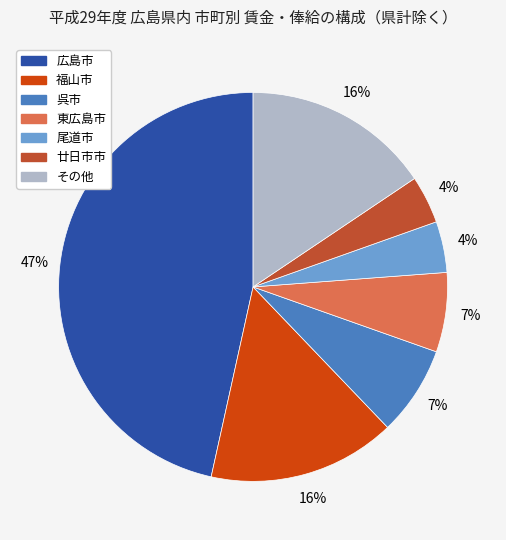

Is there a majority slice in this chart?

No